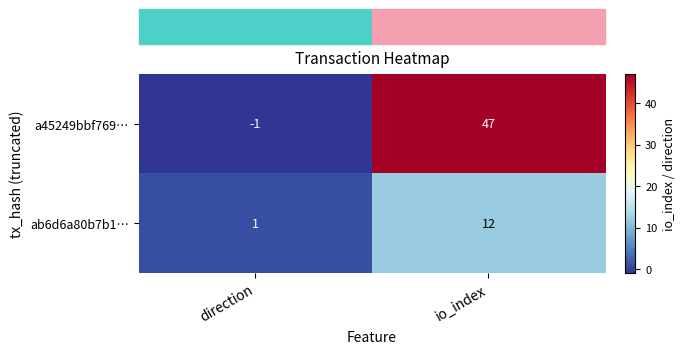

What is the difference between the a45249bbf769… values at io_index and direction?

48